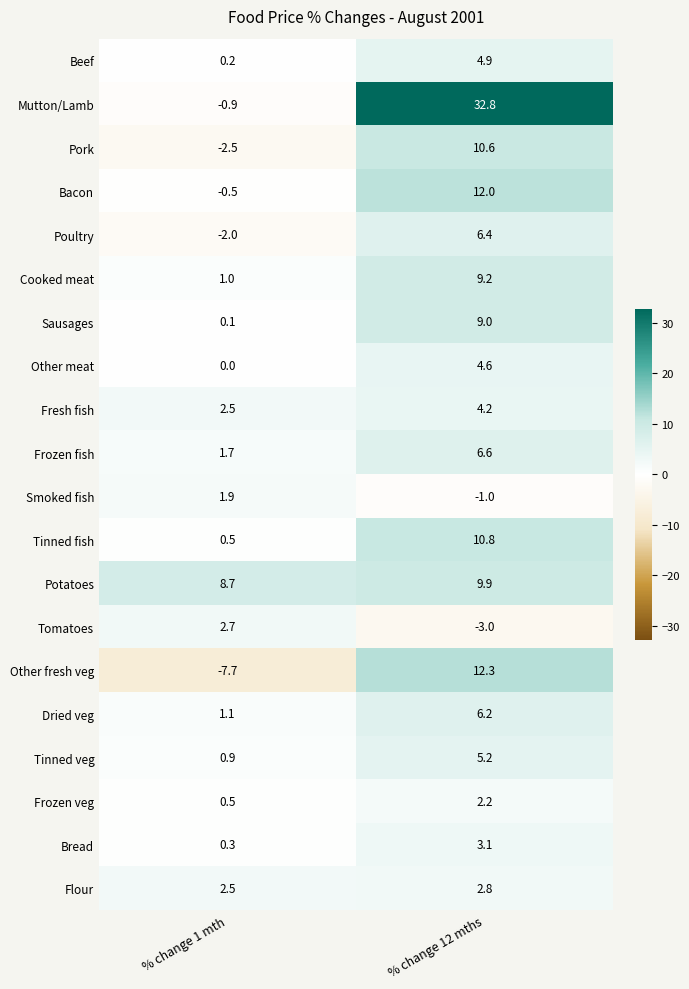

What is the difference between the maximum and minimum values in the Bacon series?

12.5